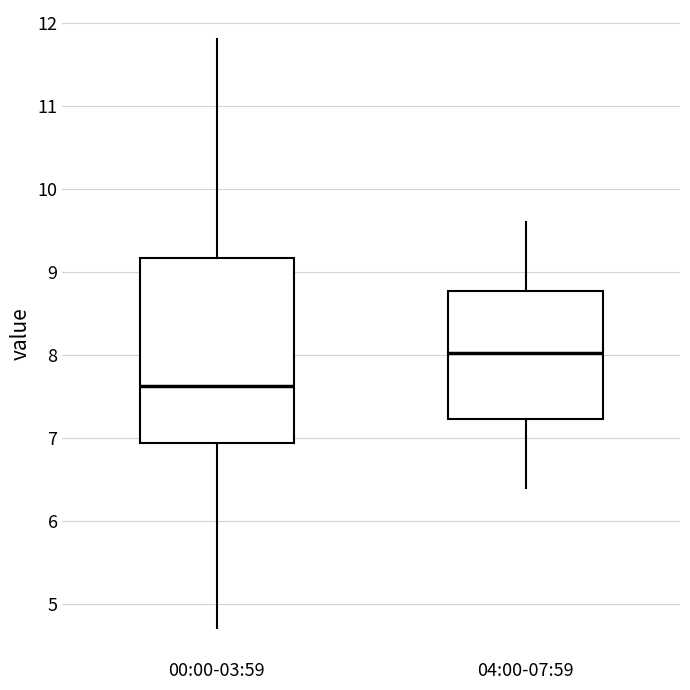

Which box is the tallest, from its lower edge to its upper edge?

00:00-03:59